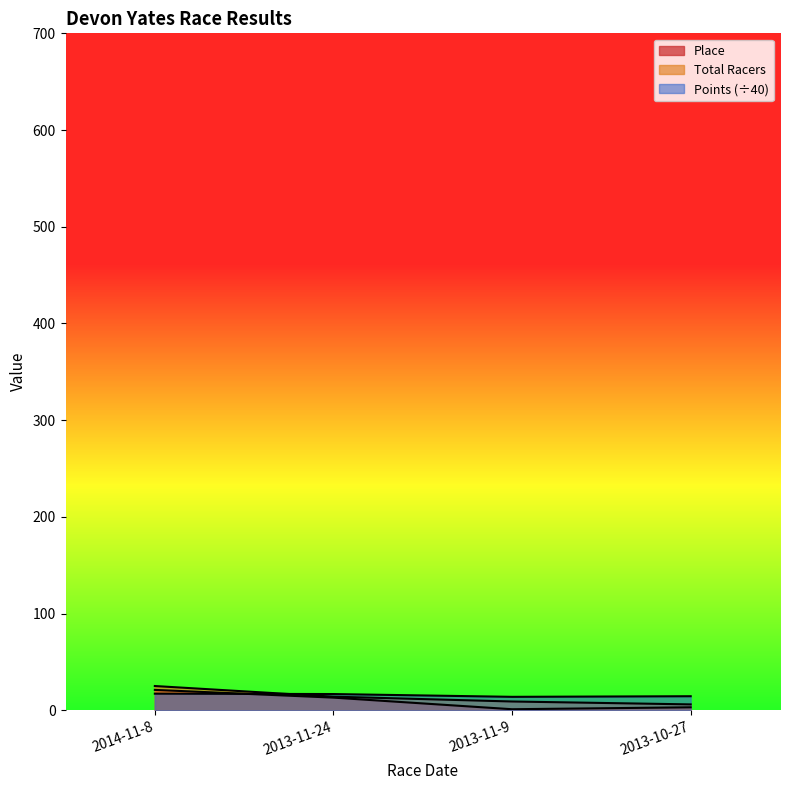

Which series changed the most between 2013-11-24 and 2013-11-9?

Place